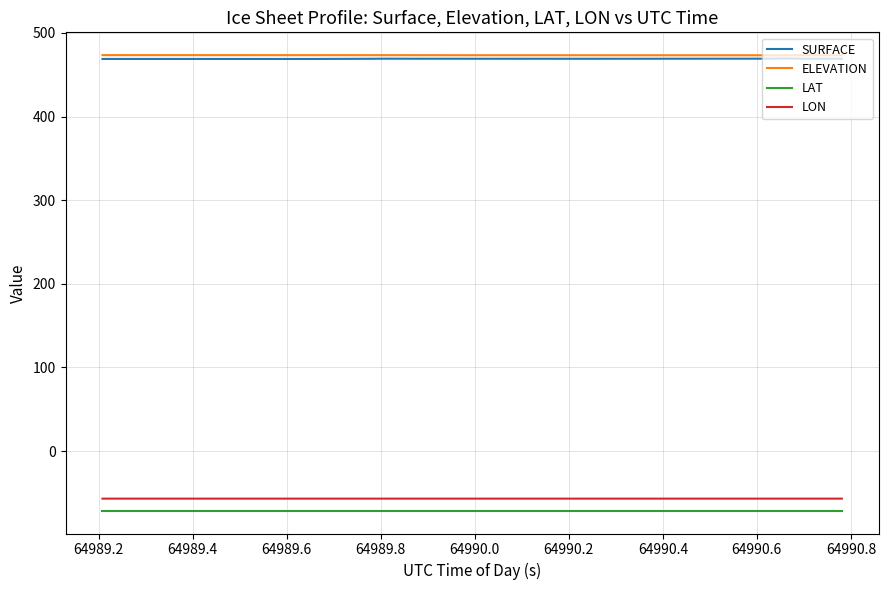

What is the smallest value displayed?

-71.4